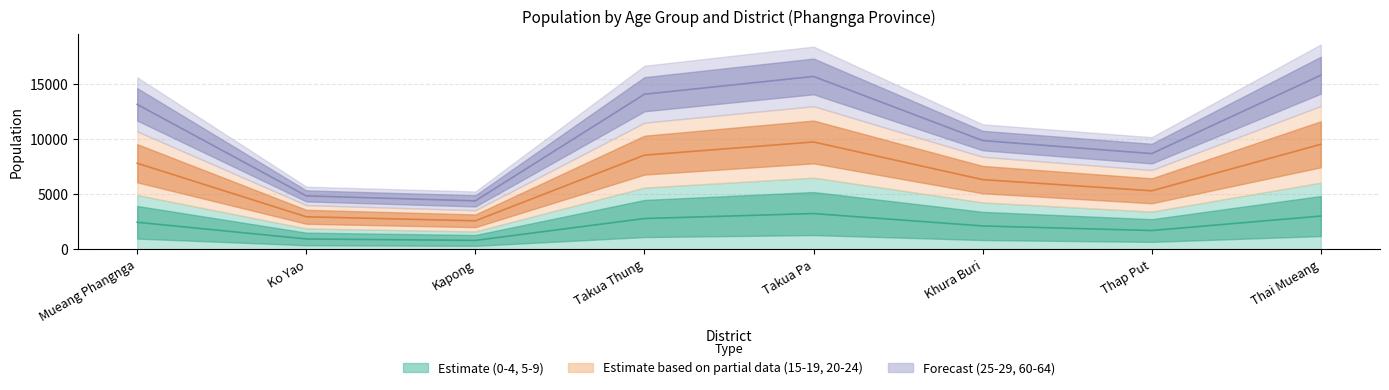

What is the label of the 3rd point from the right?

Khura Buri